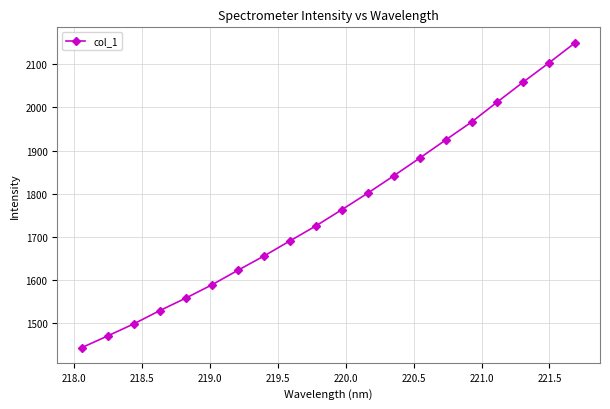

What is the minimum value shown in the chart?

1442.8